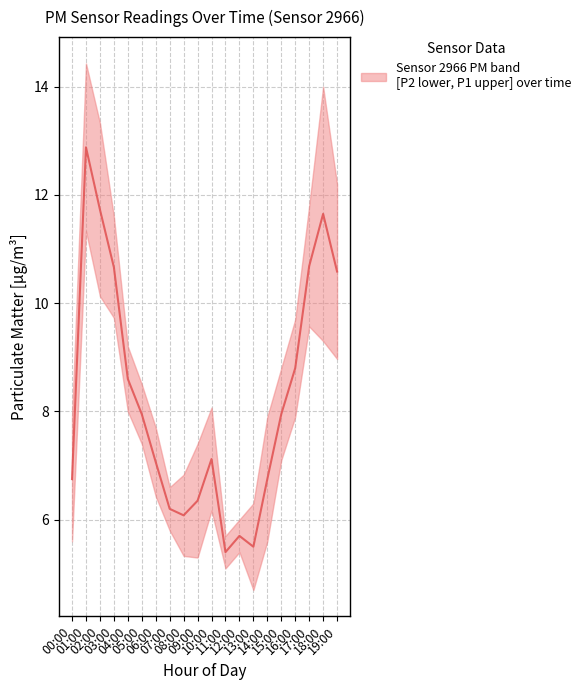

Rank the categories by value from highest to lowest.

01:00, 02:00, 18:00, 17:00, 03:00, 19:00, 16:00, 04:00, 05:00, 15:00, 10:00, 06:00, 00:00, 14:00, 09:00, 07:00, 08:00, 12:00, 13:00, 11:00